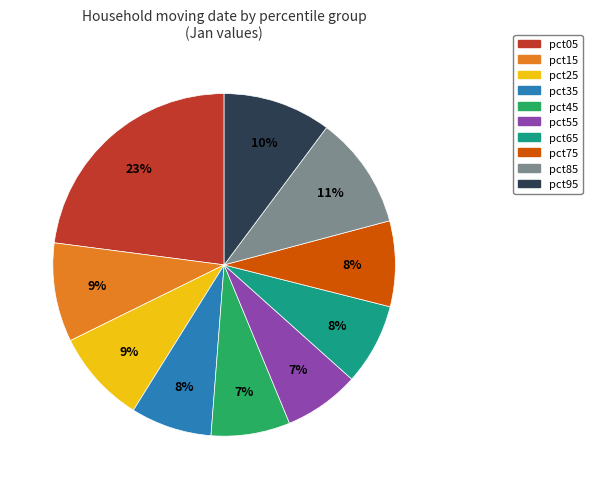

To the nearest percent, what portion does pct95 represent?

10%